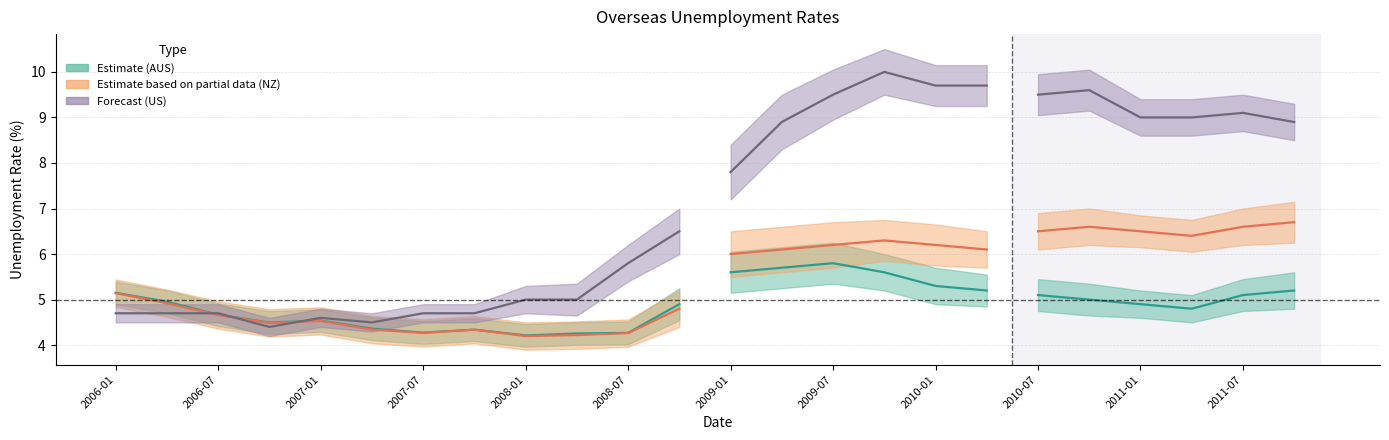

Which series has the widest spread of values?

US